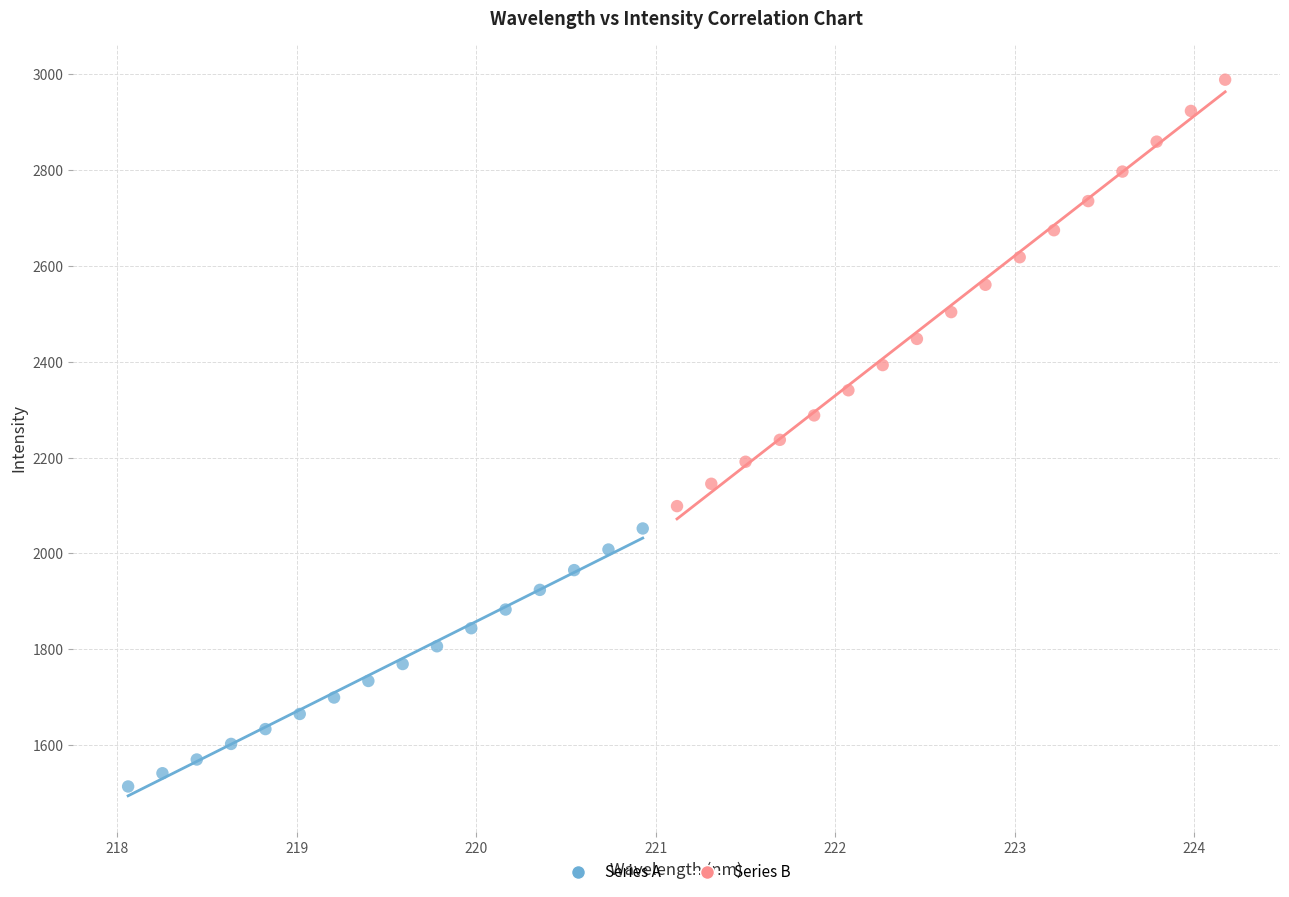

Which series reaches the maximum Y coordinate?

Series B